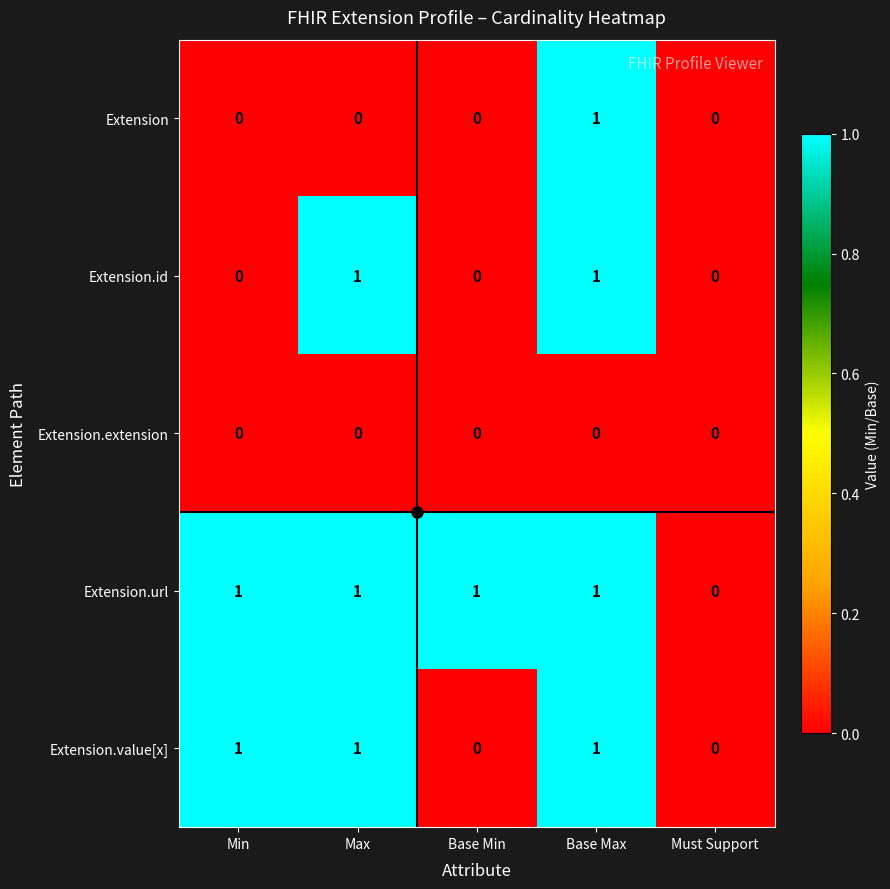

Rank the series by their average value, from lowest to highest.

Extension.extension, Extension, Extension.id, Extension.value[x], Extension.url